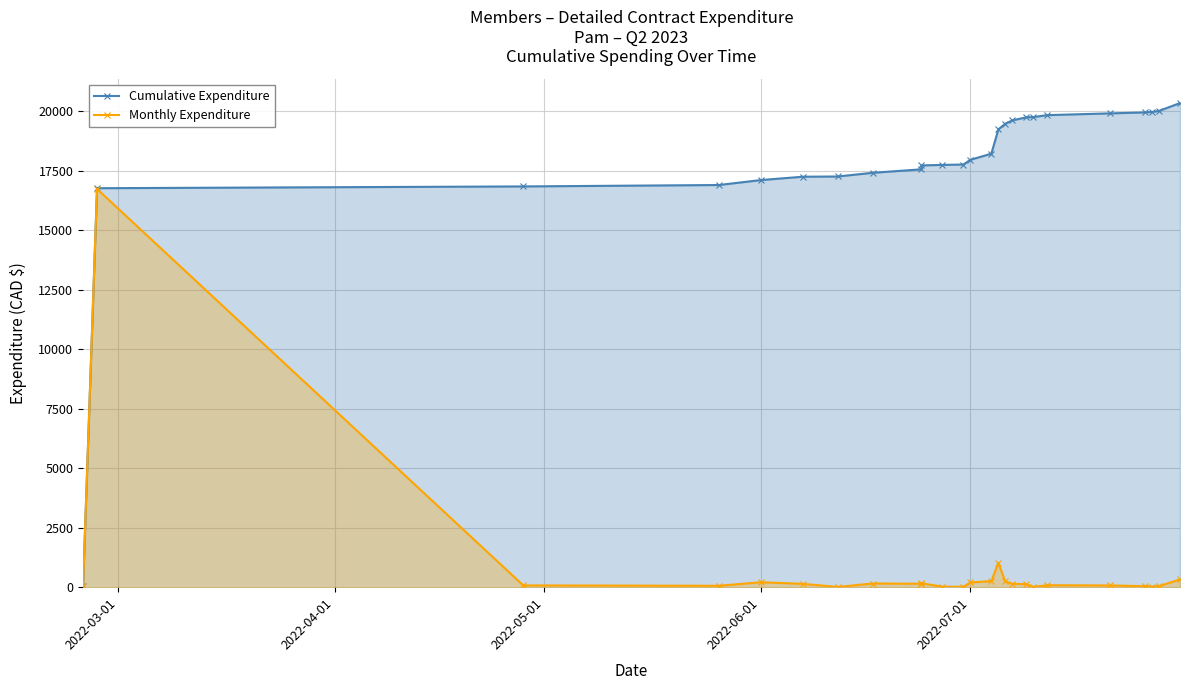

How many values in the Cumulative Expenditure series exceed 17959?

13